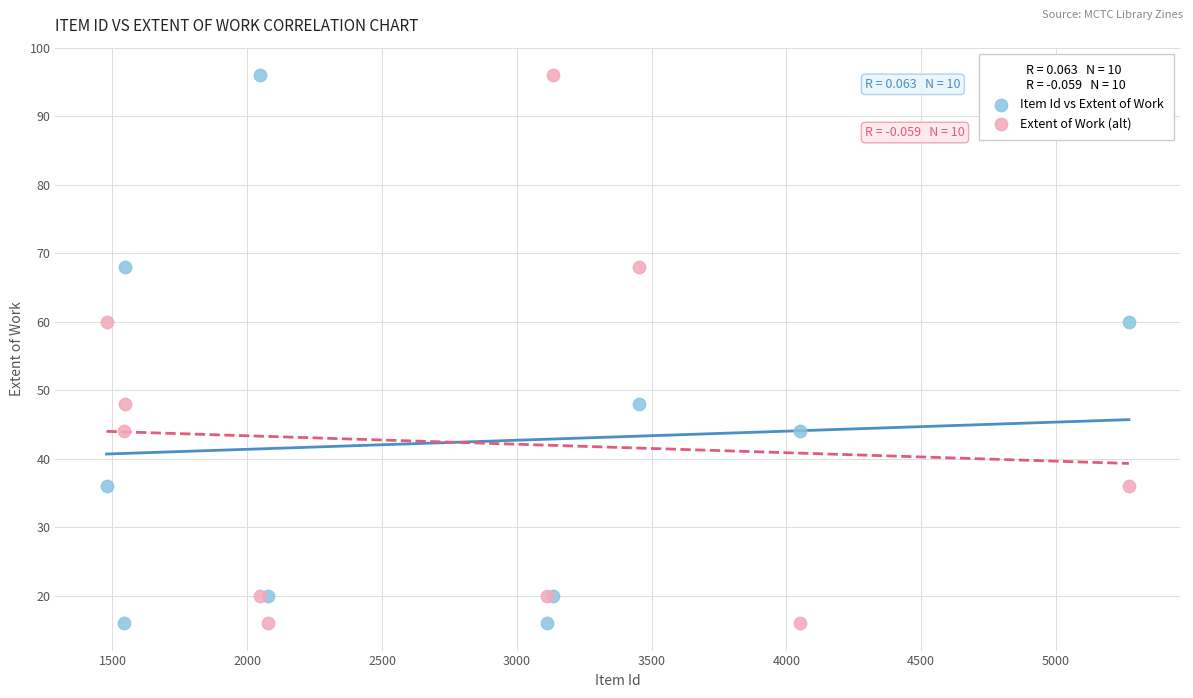

What are all the series names shown in the legend?

Item Id vs Extent of Work, Extent of Work (alt)